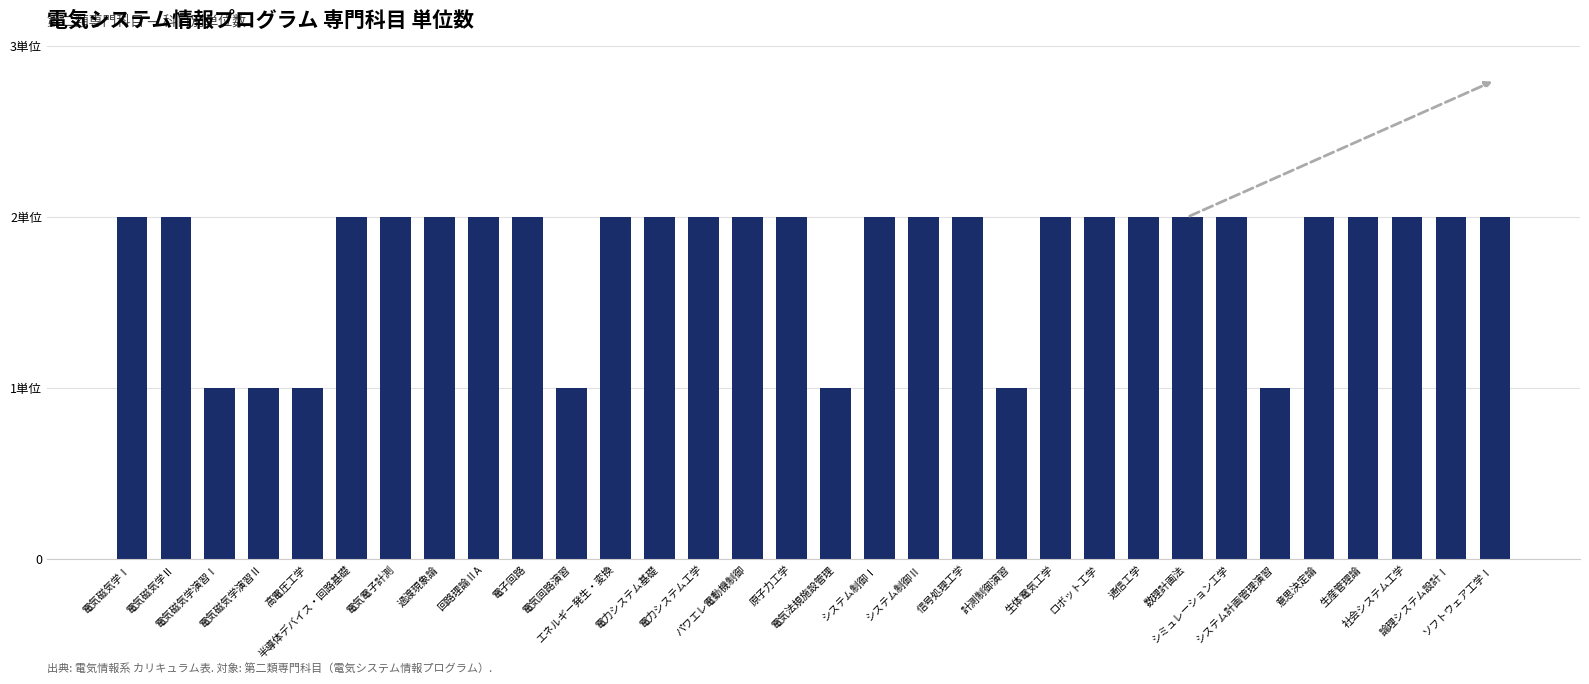

Is it true that the value at 計測制御演習 is 1?

True